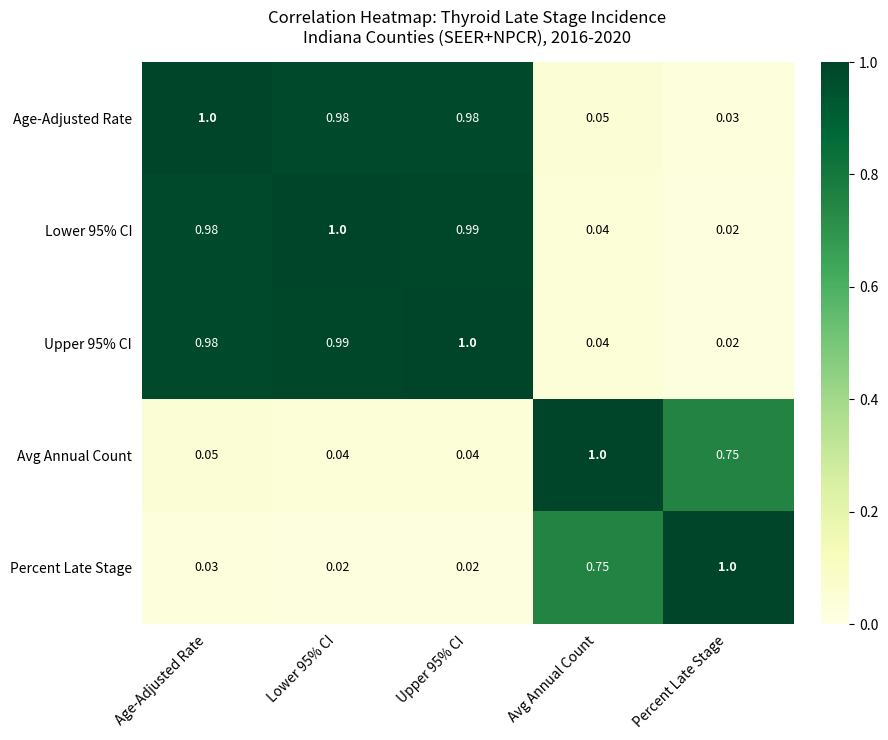

At which label does Lower 95% CI reach its minimum?

Percent Late Stage